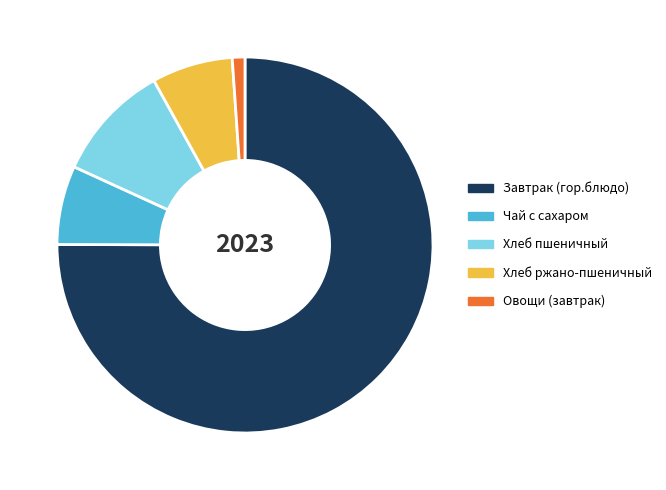

What is the largest slice in the pie chart?

Завтрак (гор.блюдо)